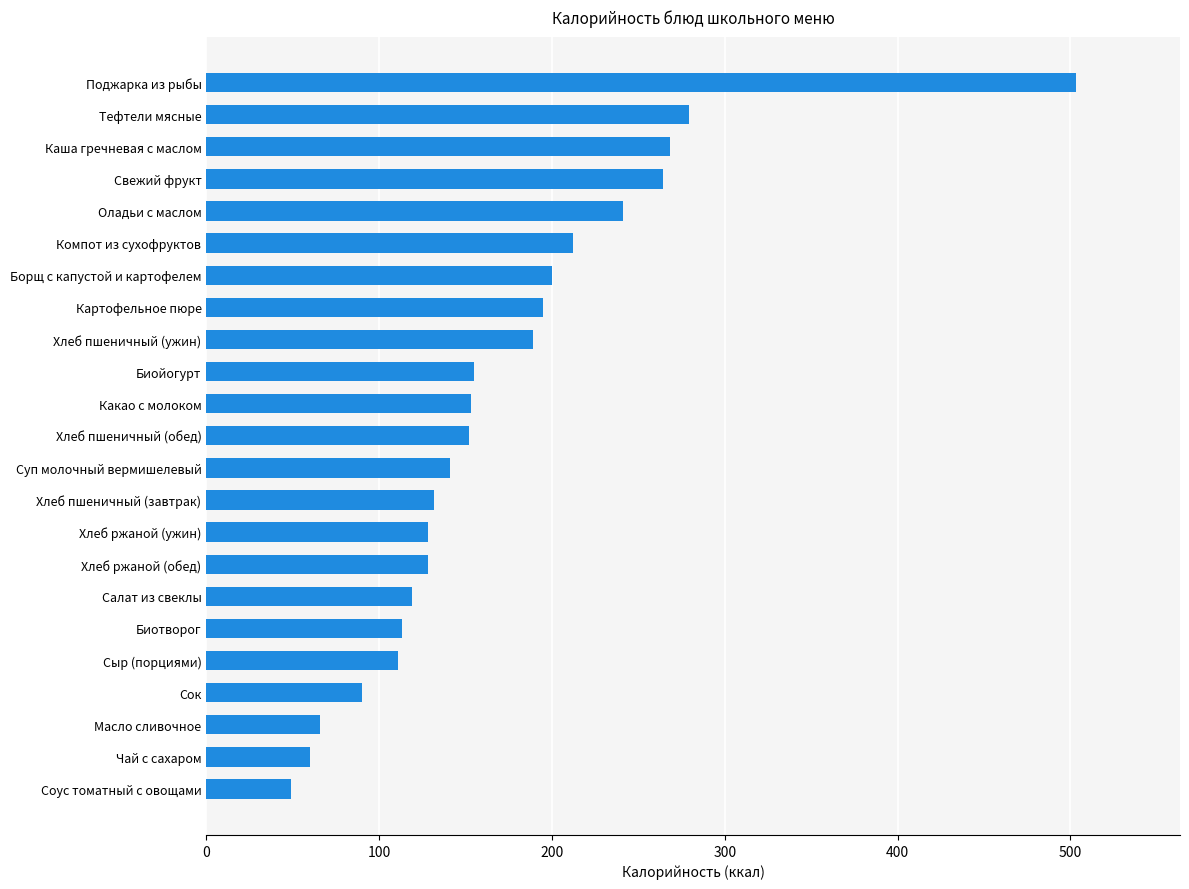

What is the change in value from Сок to Картофельное пюре?

+105